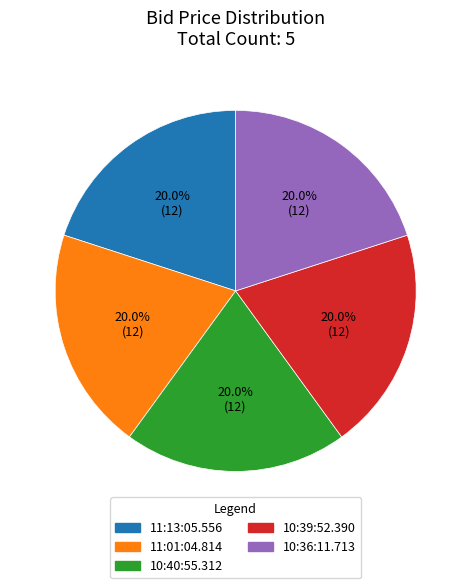

To the nearest percent, what percentage of the pie is 11:01:04.814?

20%